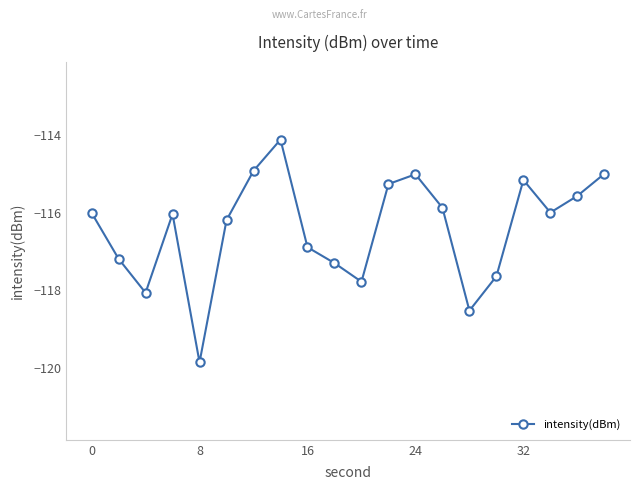

What is the maximum value shown in the chart?

-114.1